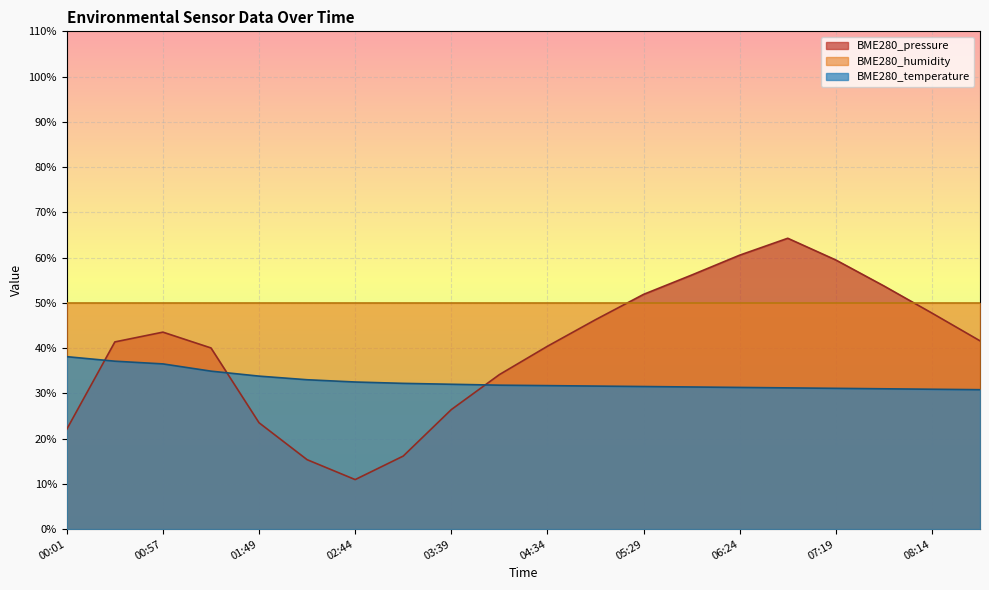

What position from the right is 06:52?

5